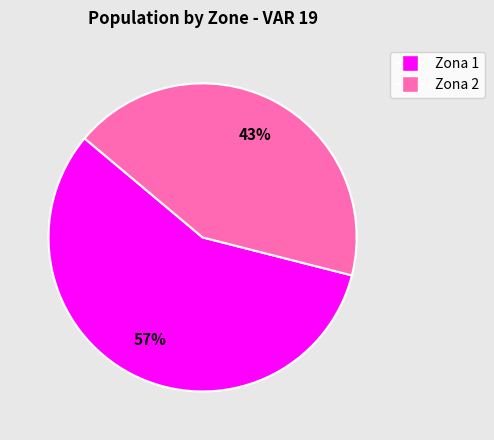

To the nearest percent, what percentage of the pie is Zona 1?

57%